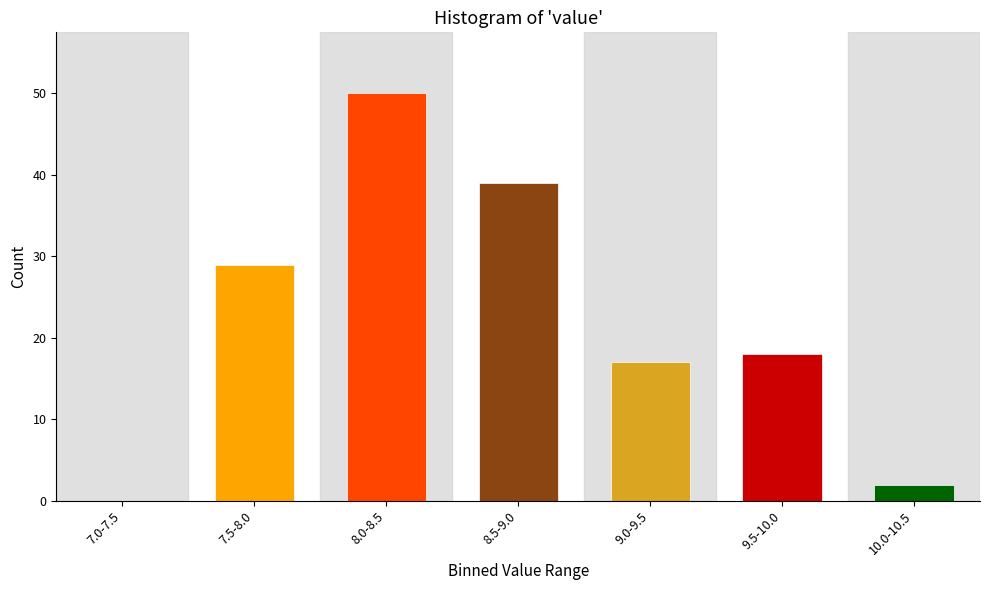

Reading left to right, what are all the values shown in this chart?

7.0-7.5=0	7.5-8.0=29	8.0-8.5=50	8.5-9.0=39	9.0-9.5=17	9.5-10.0=18	10.0-10.5=2